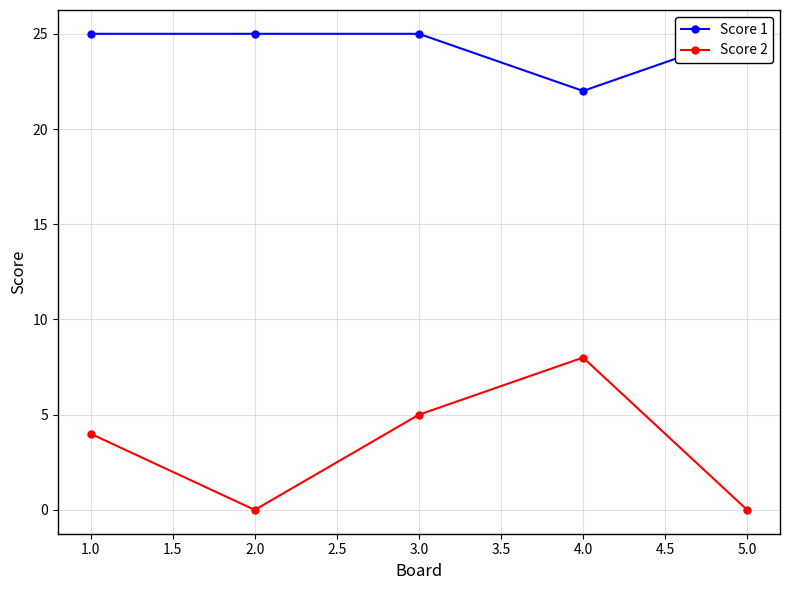

True or false: Score 2 has a value of 0 at 5.0.

True